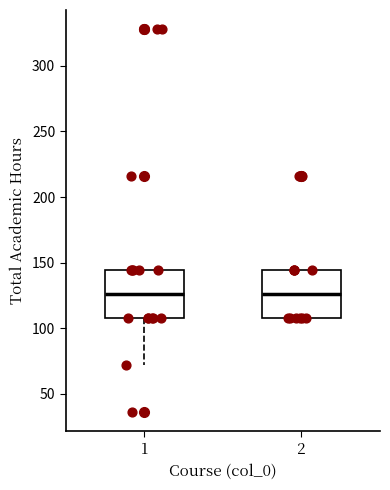

Where is the lower edge of the box at x = 2 on the y-axis? The values are not printed on the chart, so give them approximately, as read against the axis.

110